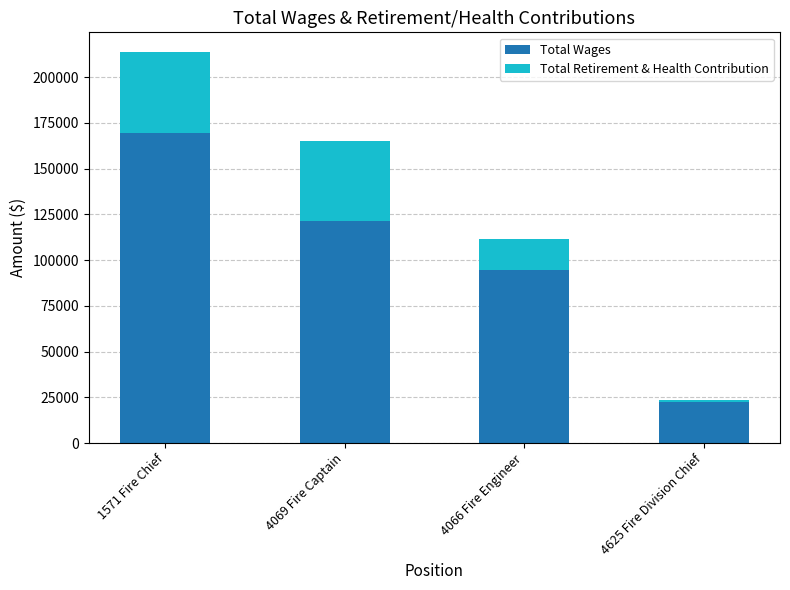

How many values in the Total Wages series are below 121533?

2